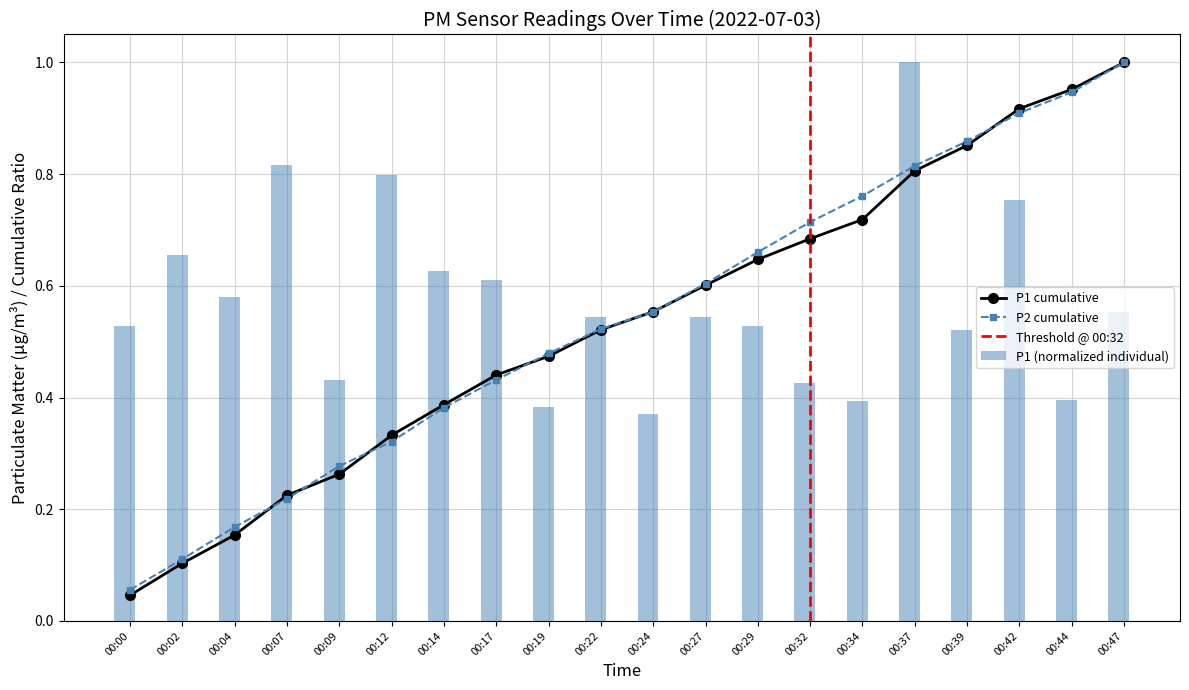

What is the sum of the values at 00:19 and 00:32?

0.8